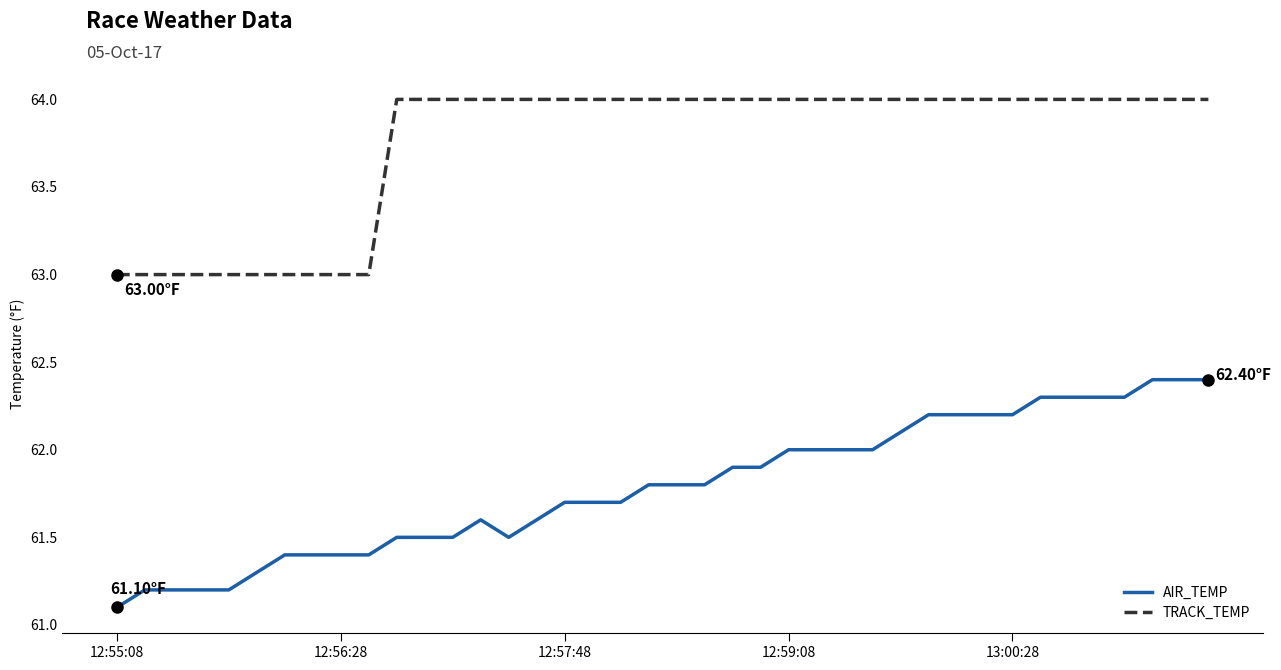

True or false: AIR_TEMP and TRACK_TEMP cross at least once.

False